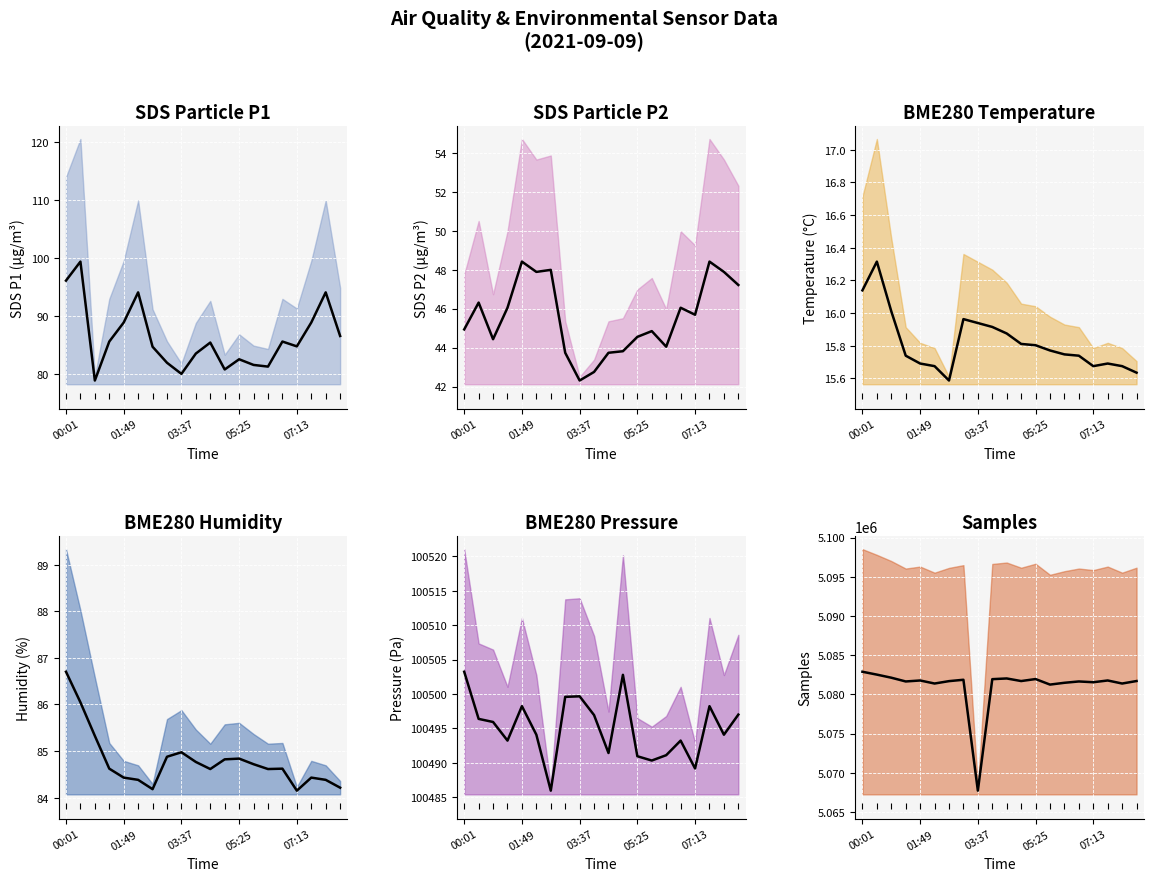

What is the label of the 19th point from the right?

00:28